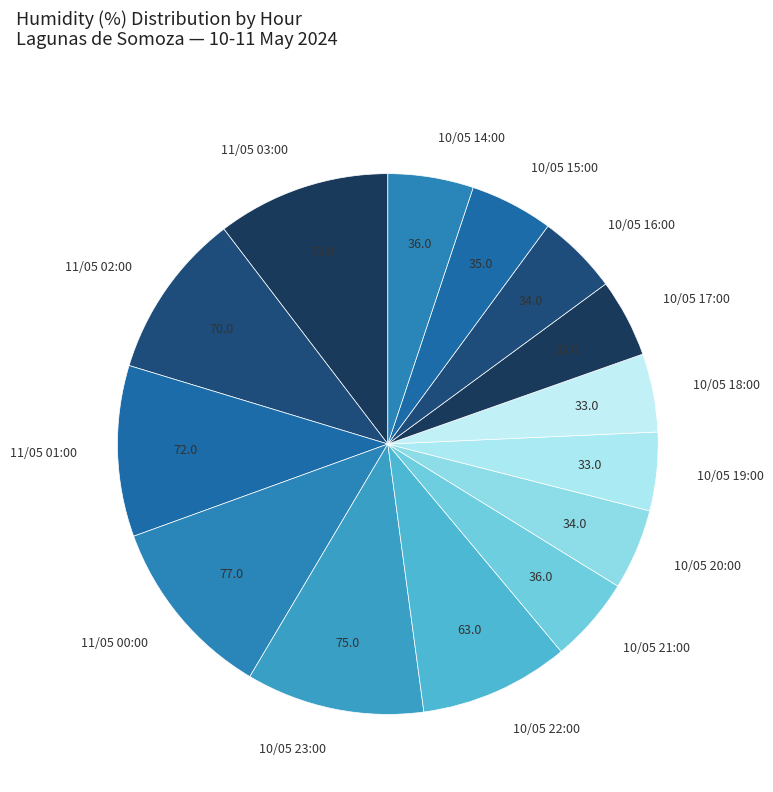

How many slices are in this pie chart?

14